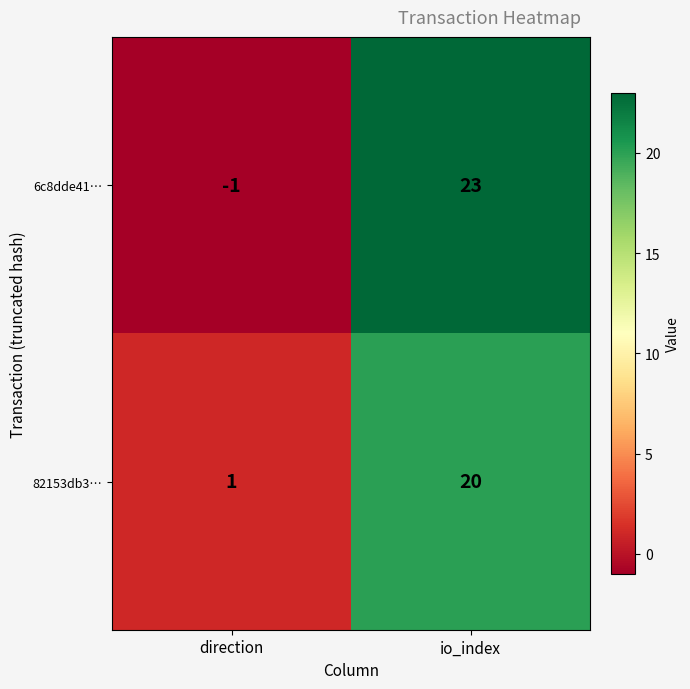

Between direction and io_index, which series saw the biggest shift?

6c8dde41…